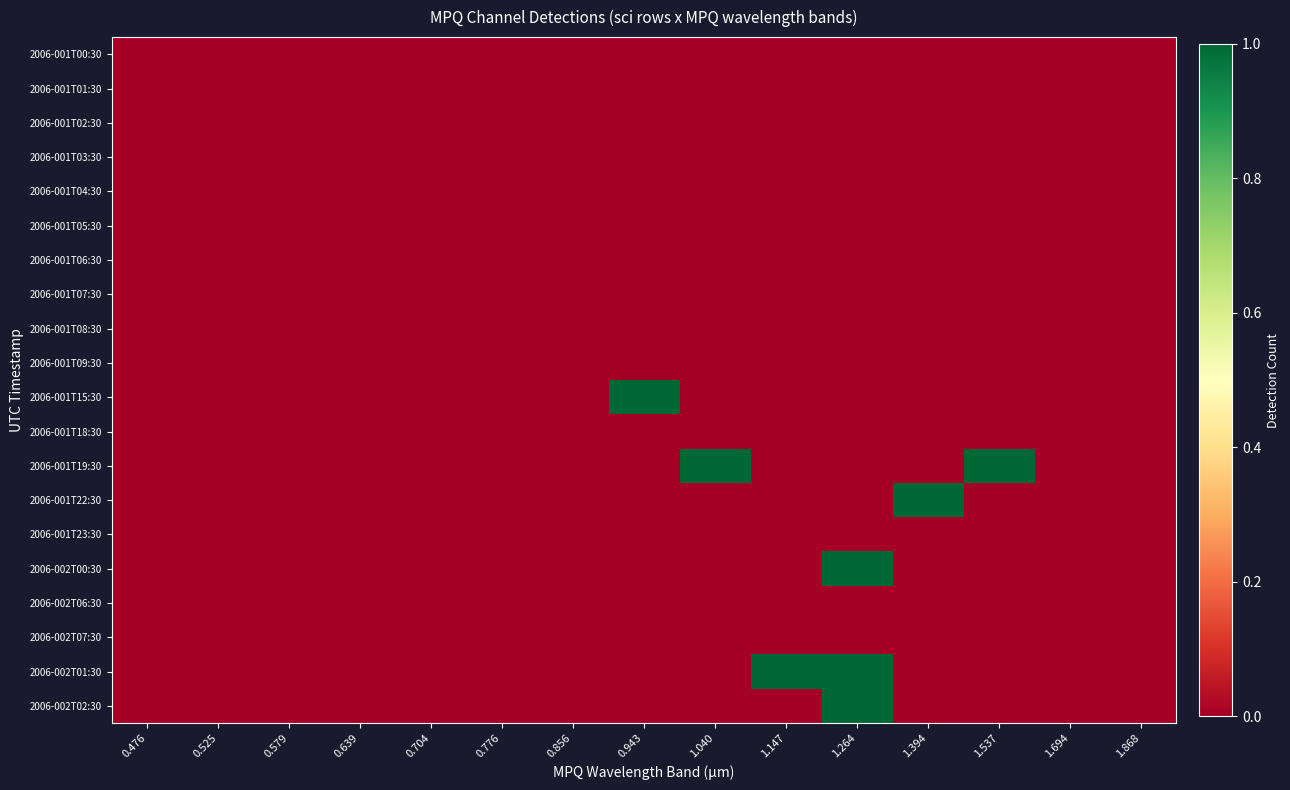

At which category is the sum across all series the highest?

1.264